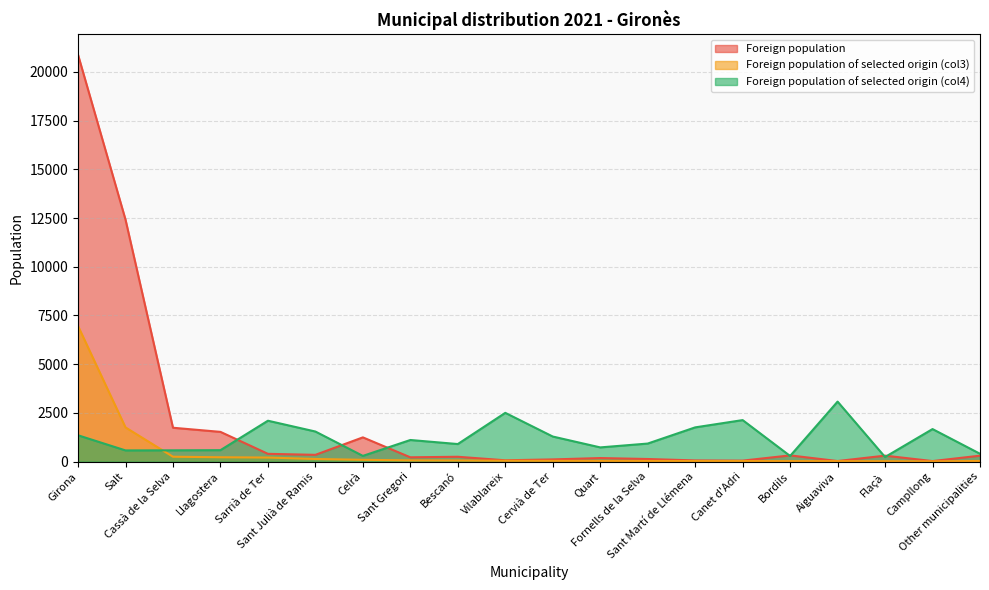

True or false: Foreign population and Foreign population of selected origin (col3) cross at least once.

False